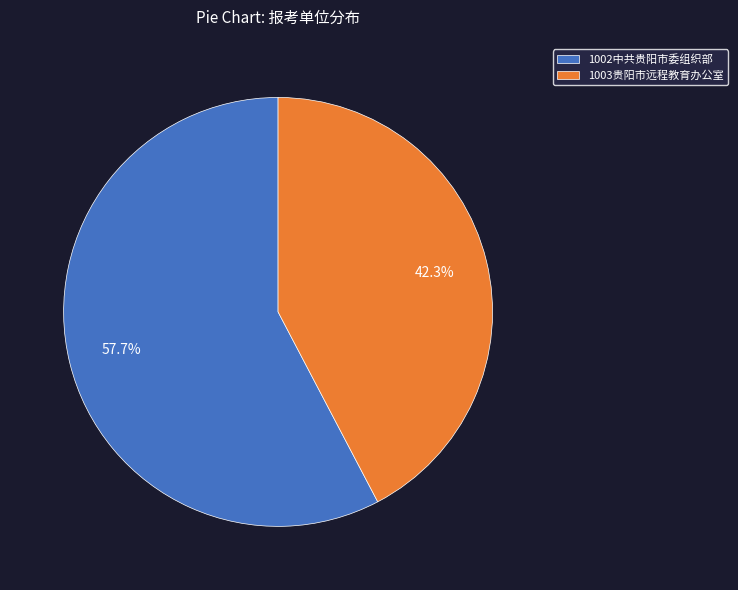

What is the largest slice in the pie chart?

1002中共贵阳市委组织部